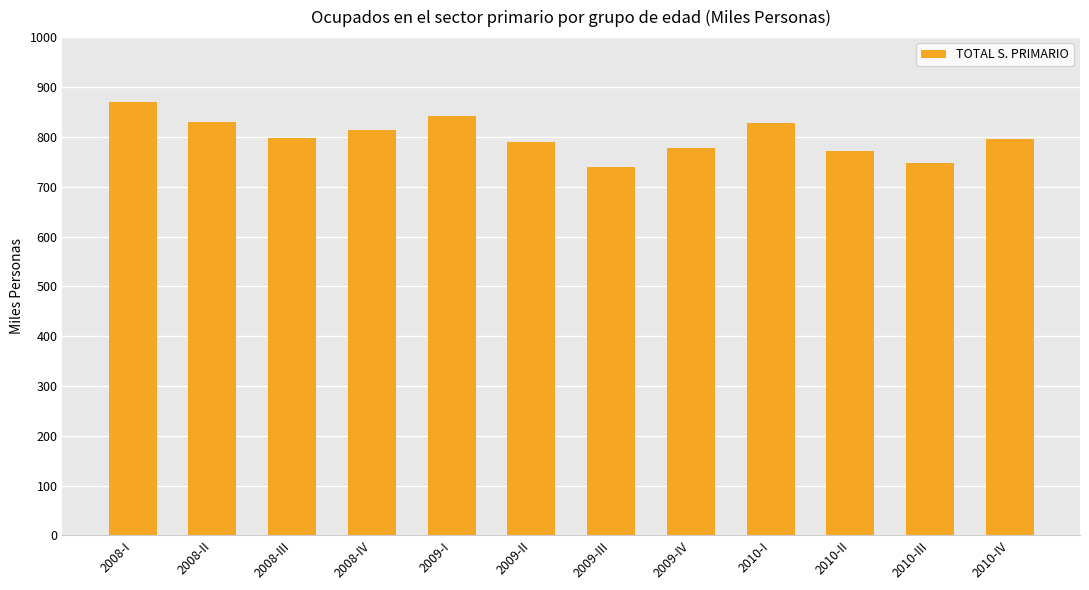

The value at 2009-III is 505.0. True or false?

False